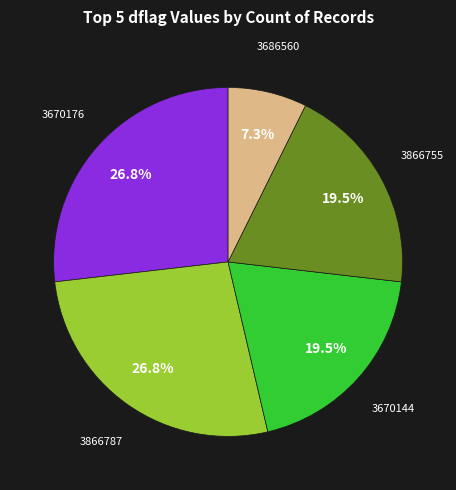

Is there any slice that represents more than half of the pie?

No